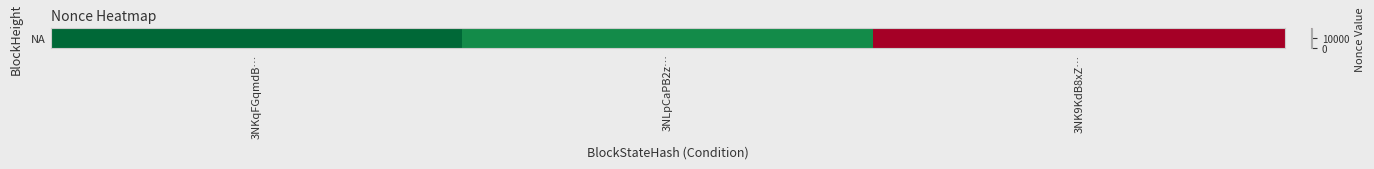

Where is the data nearest to the value 9323?

3NLpCaPB2z…